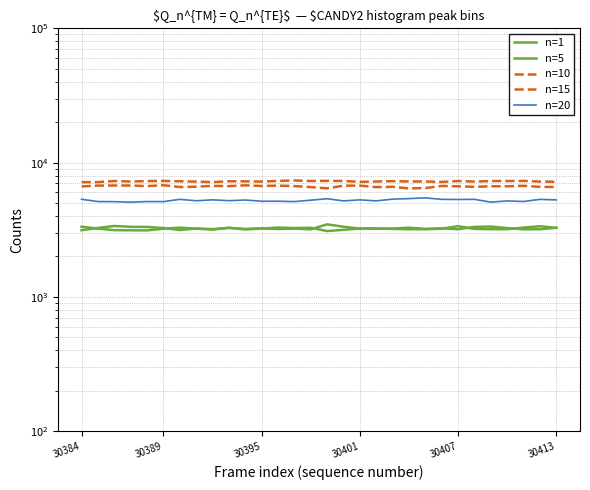

What is the sum of all n=20 values?

157075